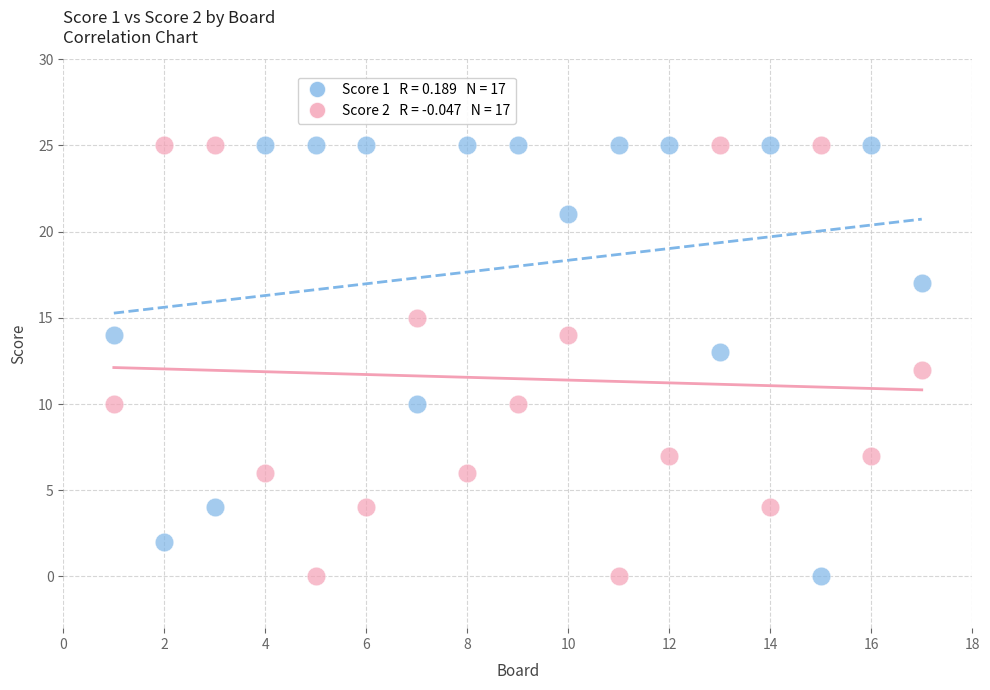

Across all data points, what is the range of X values (max minus min)?

16